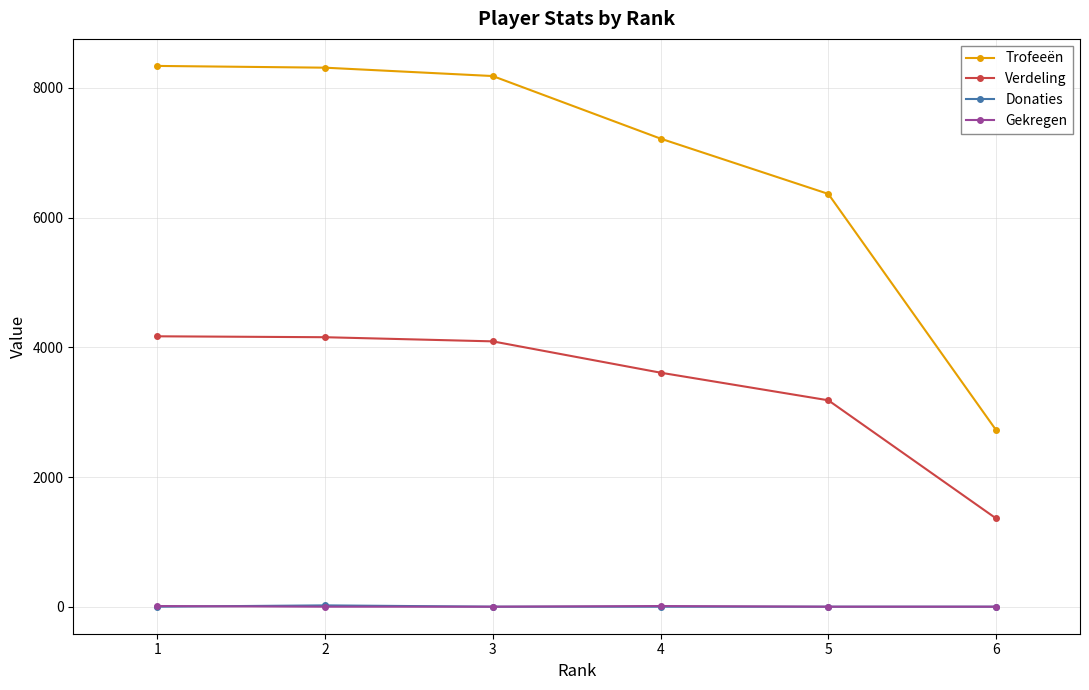

True or false: Trofeeën has more than 1 interior local peaks.

False